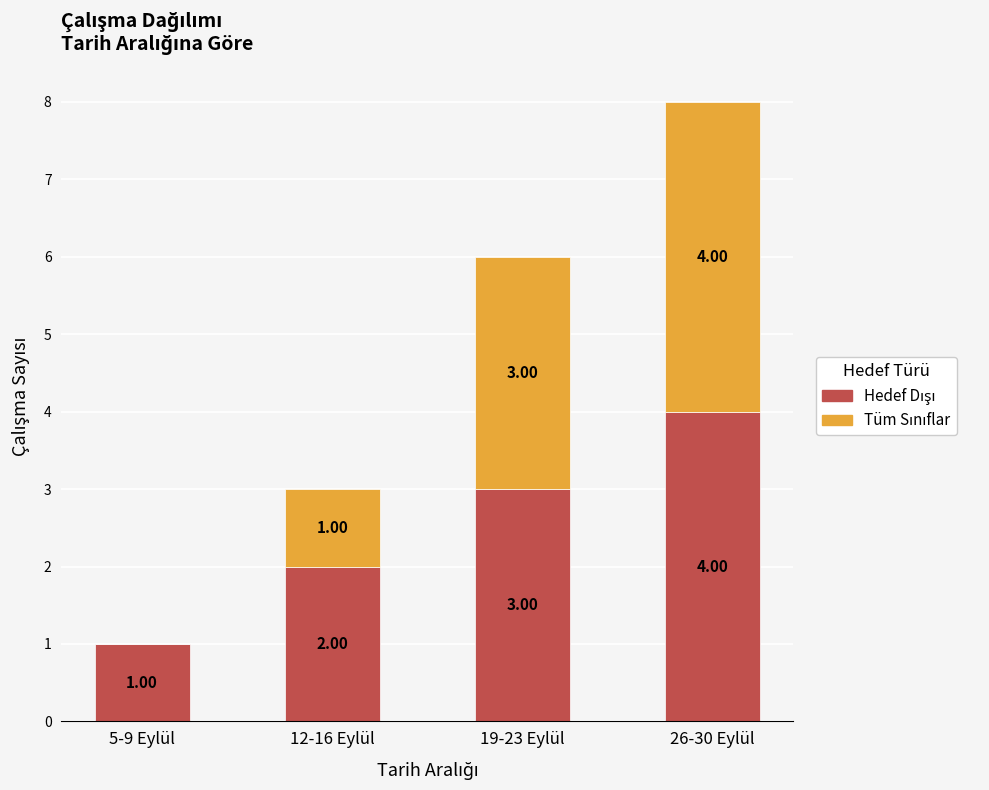

What is the total value across all series at 26-30 Eylül?

8